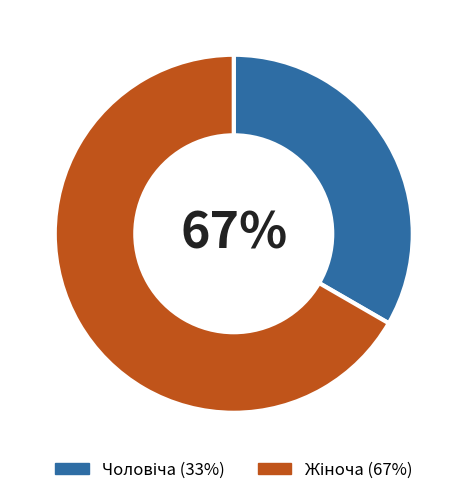

Is there a majority slice in this chart?

Yes